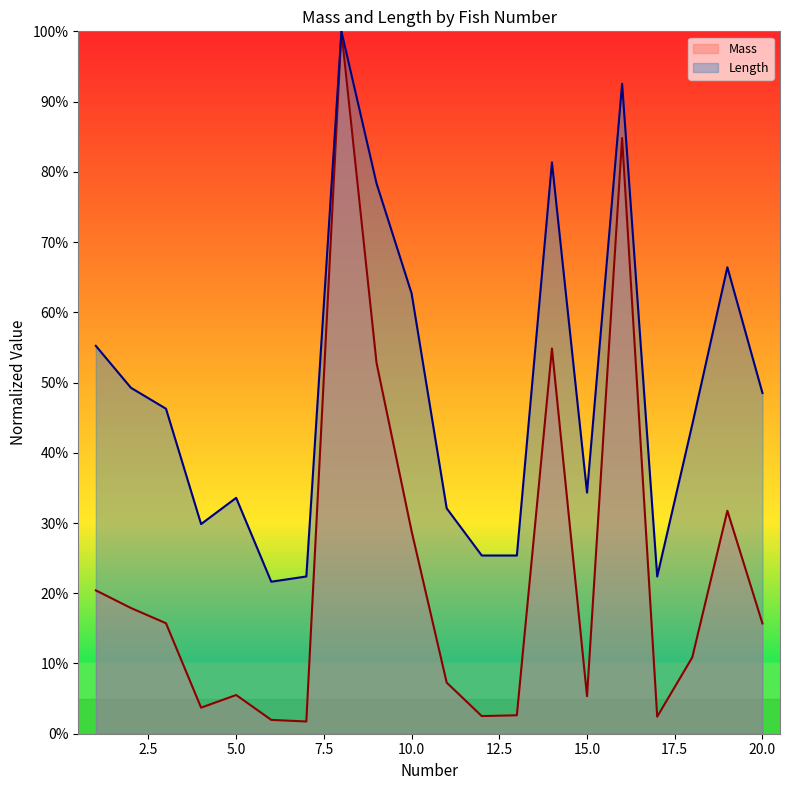

What is the difference between the maximum and minimum values in the Mass series?

1.0